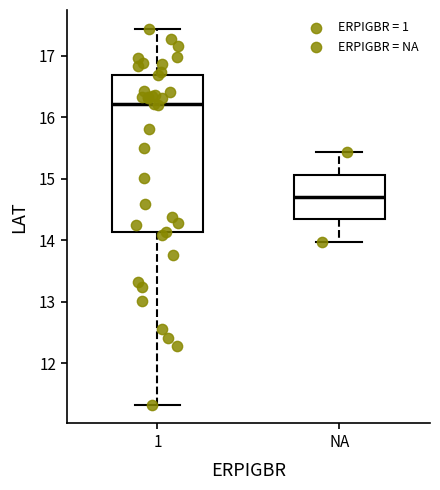

Which box is the tallest, from its lower edge to its upper edge?

1